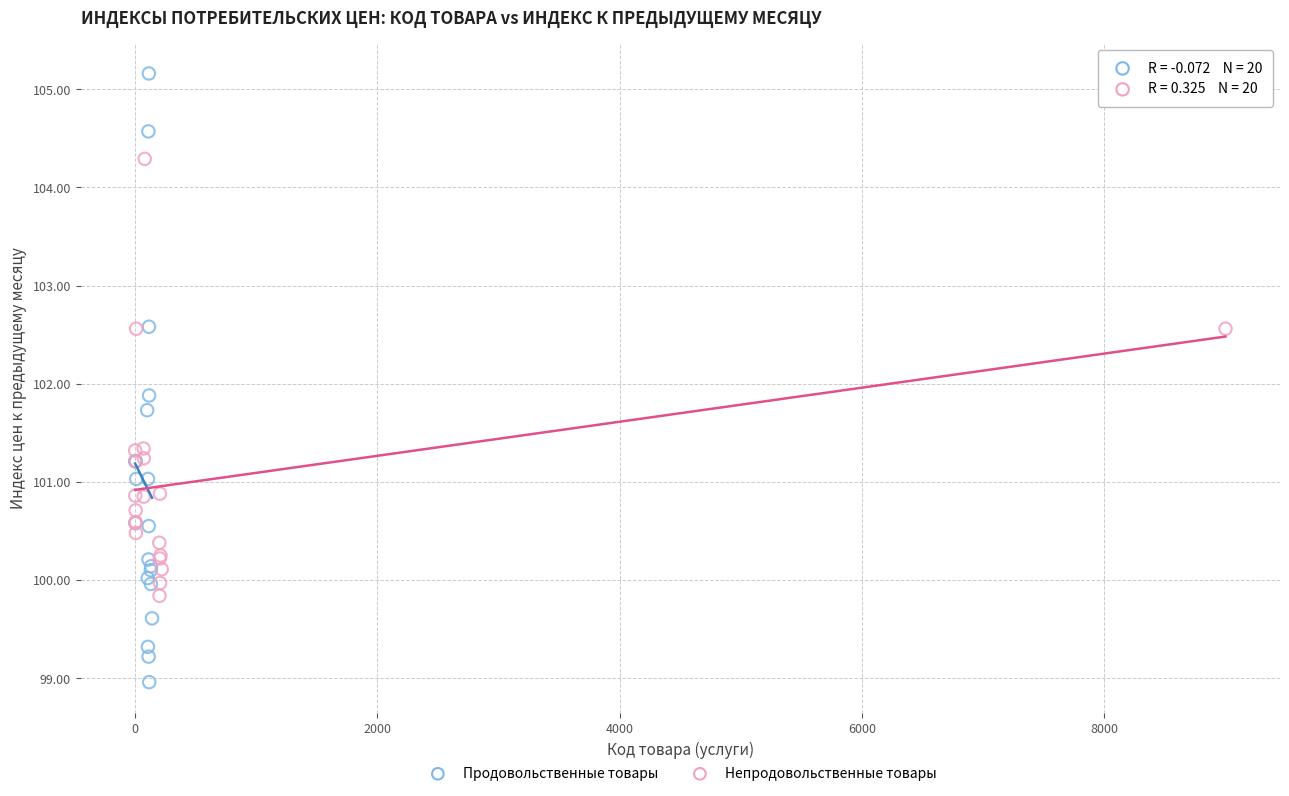

Which series contains the lowest Y value?

Продовольственные товары